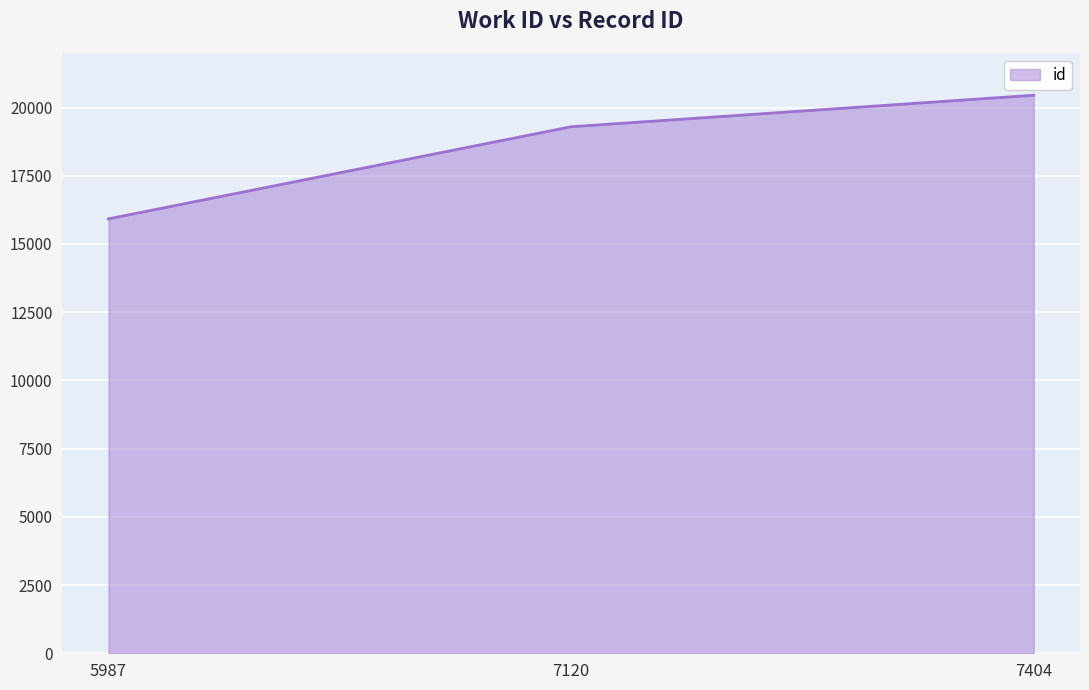

Reading right to left, what are all the values shown in this chart?

20452	19297	15922